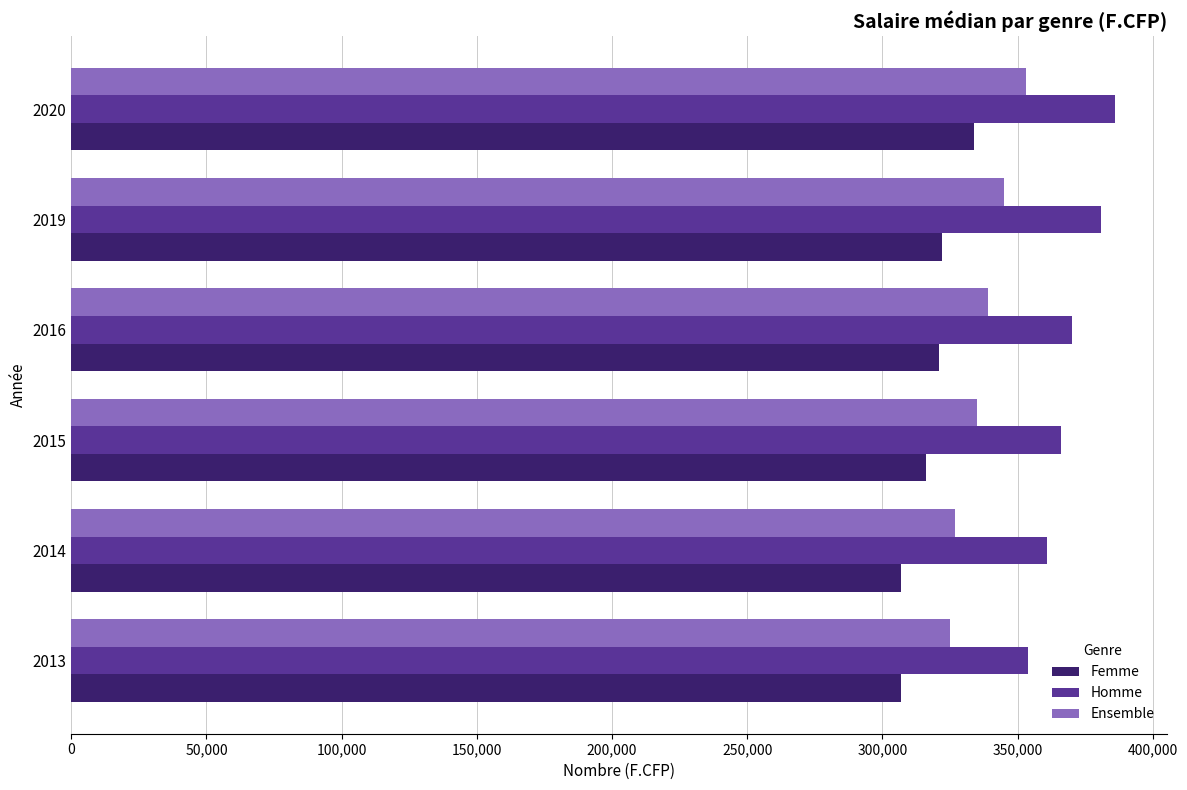

List the series in order of their overall mean, highest first.

Homme, Ensemble, Femme